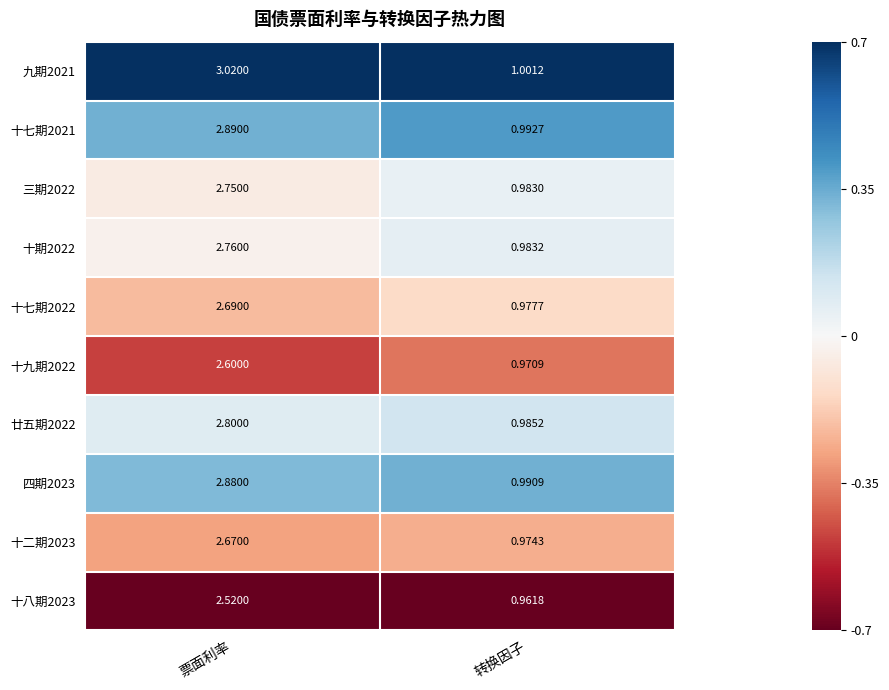

Which label corresponds to the smallest value in the chart?

转换因子